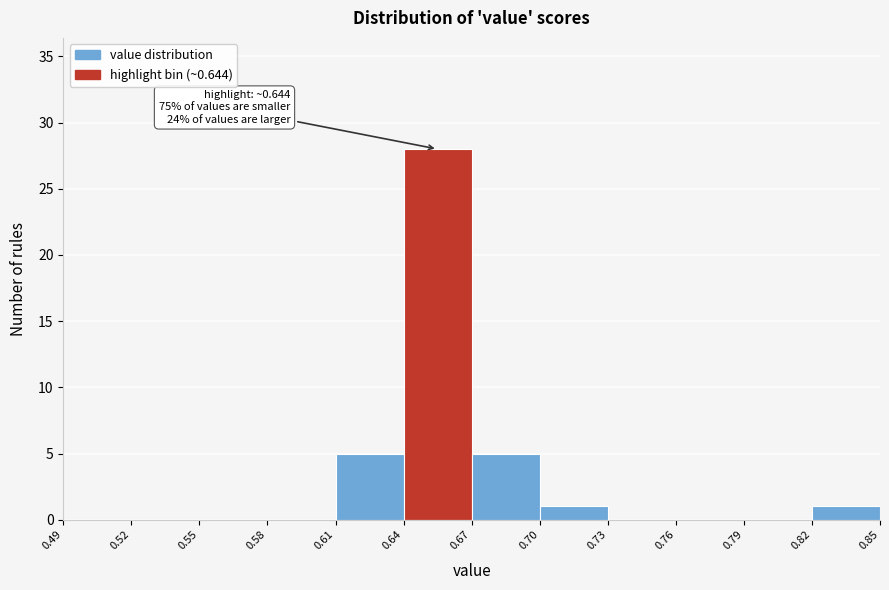

Which range on the x-axis has the tallest bar?

0.64 to 0.67